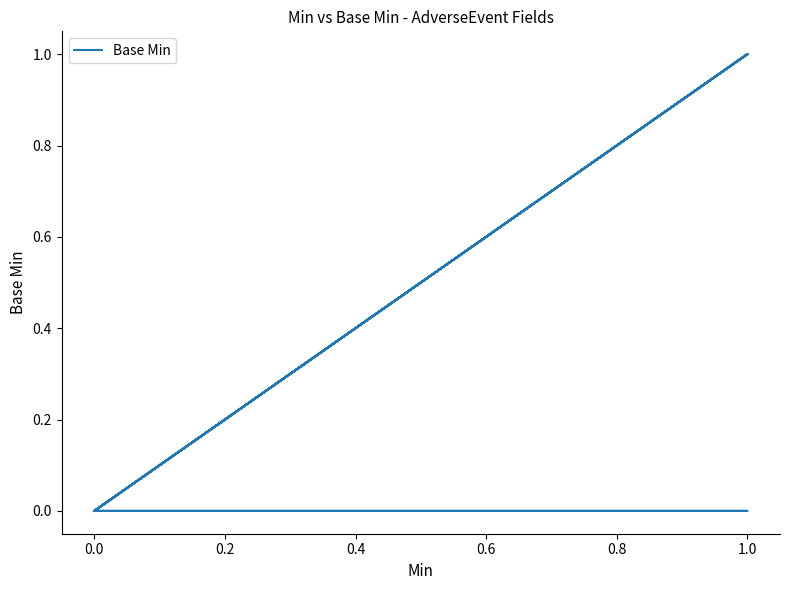

How many lines are shown in the chart?

1